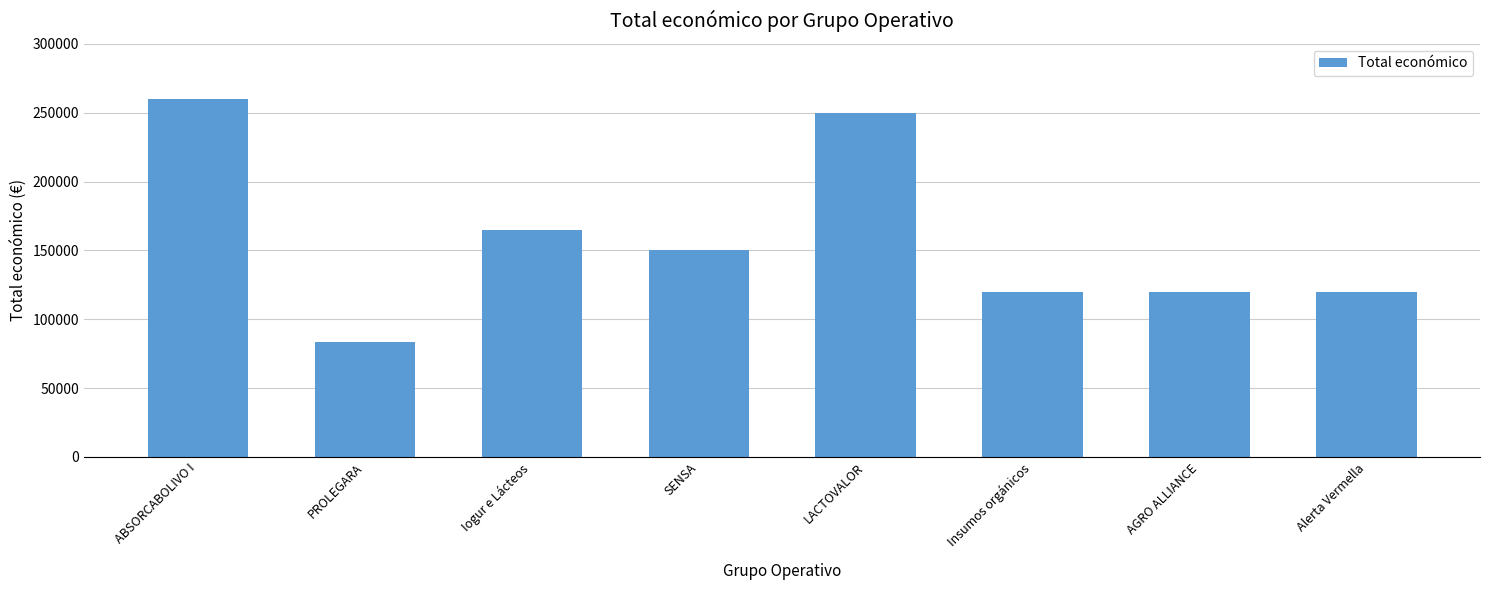

Which has a higher value, Iogur e Lácteos or ABSORCABOLIVO I?

ABSORCABOLIVO I